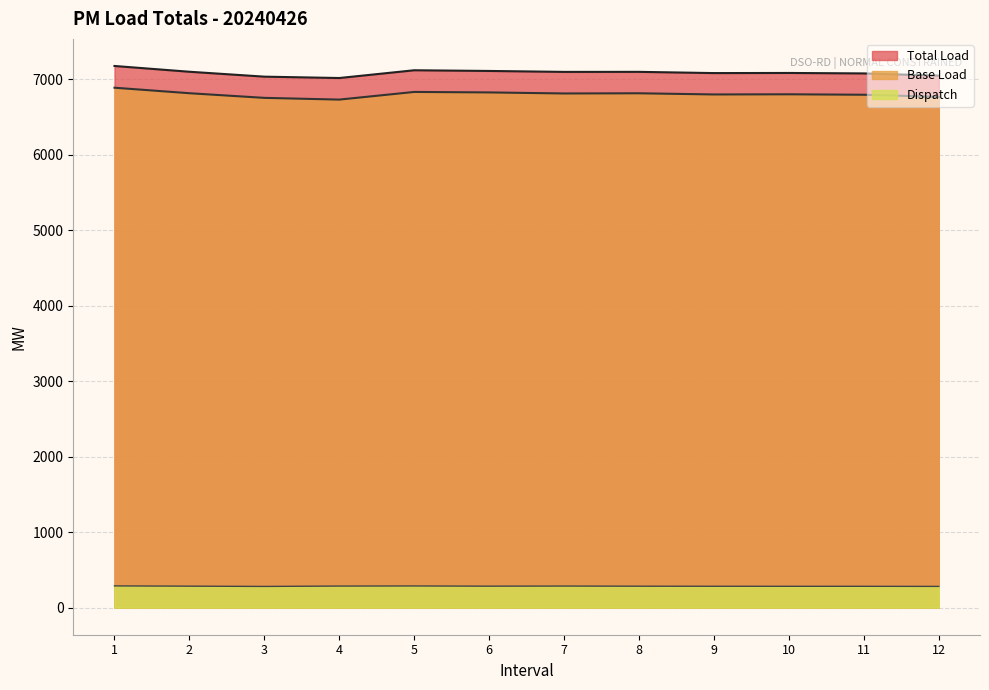

Reading left to right, what are all the values shown in this chart?

Total Load: 7177.1	7100.6	7035.5	7017.5	7120.3	7111.1	7098.7	7099.2	7082.9	7084.5	7078.5	7049.2
Base Load: 6889.0	6816.0	6754.5	6731.6	6833.0	6826.6	6812.8	6815.2	6799.7	6801.8	6795.9	6767.9
Dispatch: 288.1	284.6	280.9	285.9	287.3	284.5	286.0	284.0	283.2	282.7	282.6	281.3